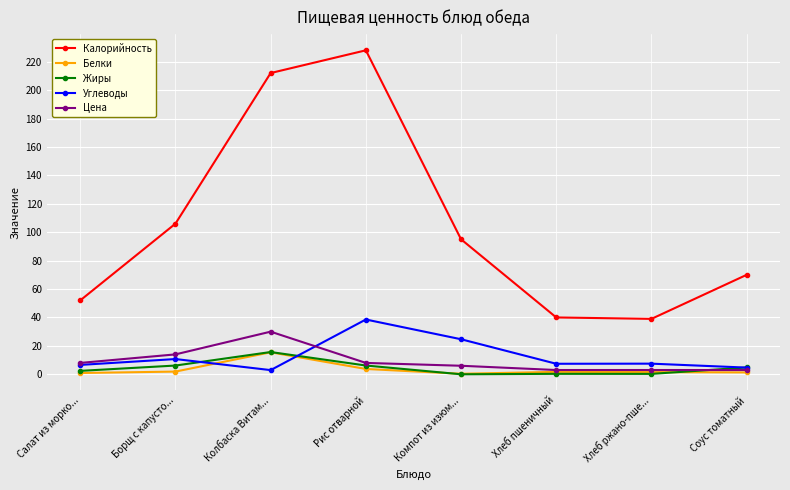

What is the total value across all series at Хлеб пшеничный?

52.4